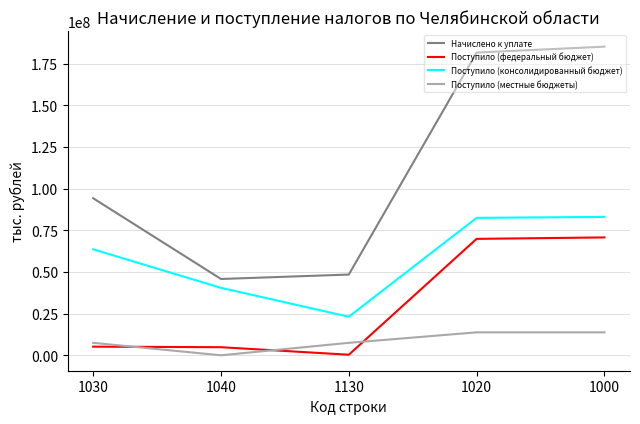

Where do Поступило (местные бюджеты) and Поступило (федеральный бюджет) first cross each other?

1030 and 1040